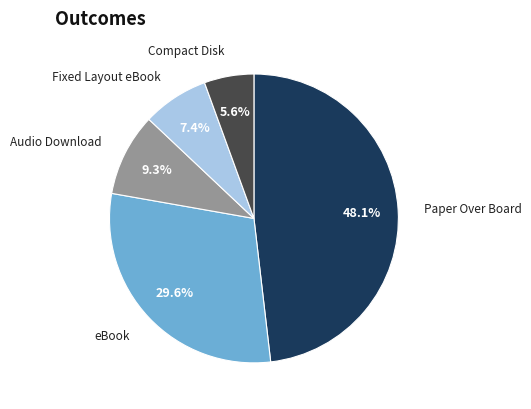

Which has a higher value, Audio Download or Paper Over Board?

Paper Over Board